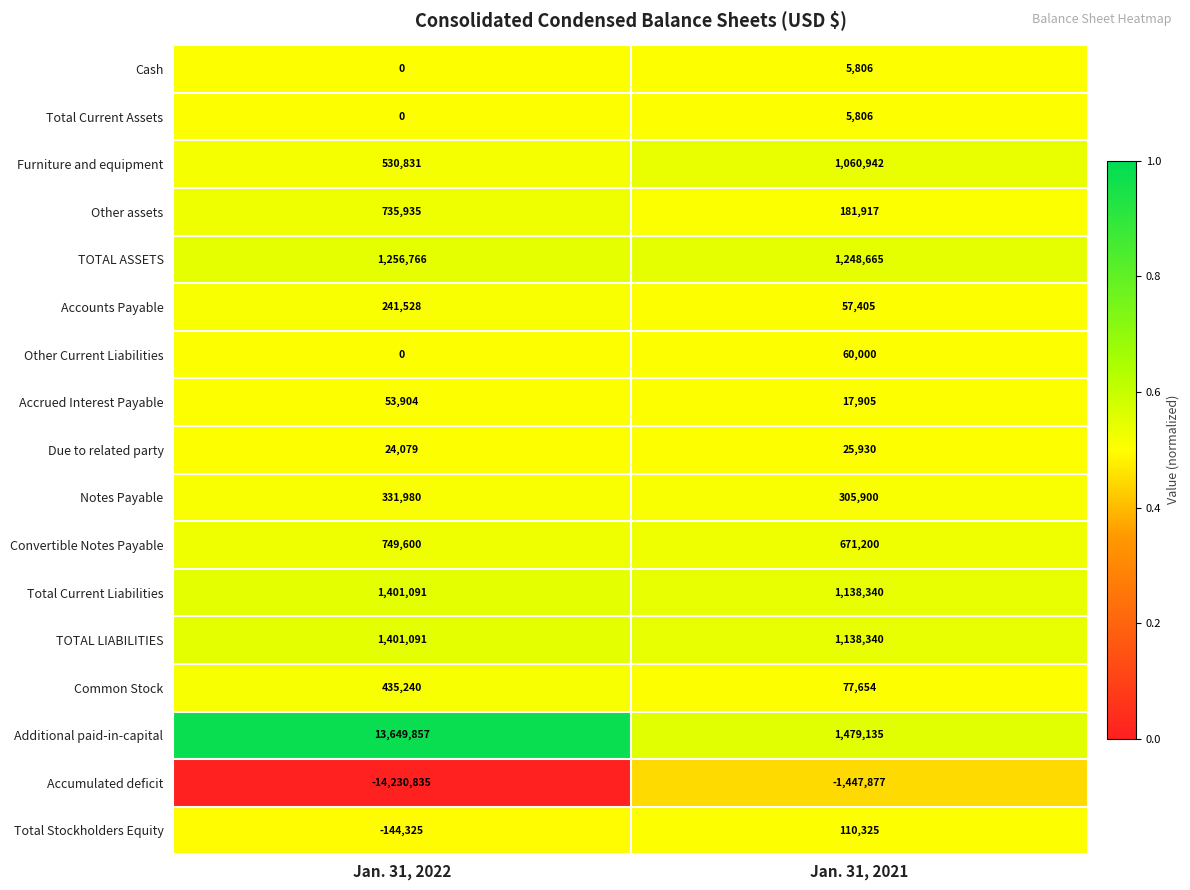

What is the smallest value displayed?

-14230835